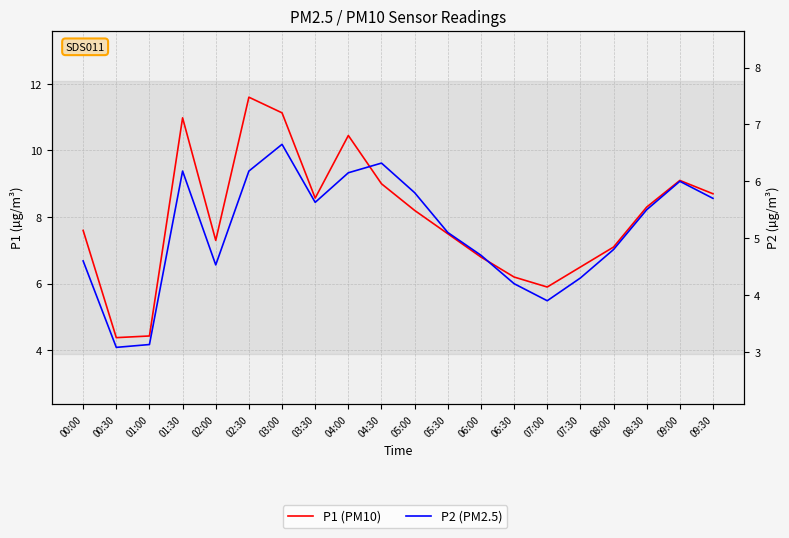

True or false: P2 and P1 intersect in this chart.

False